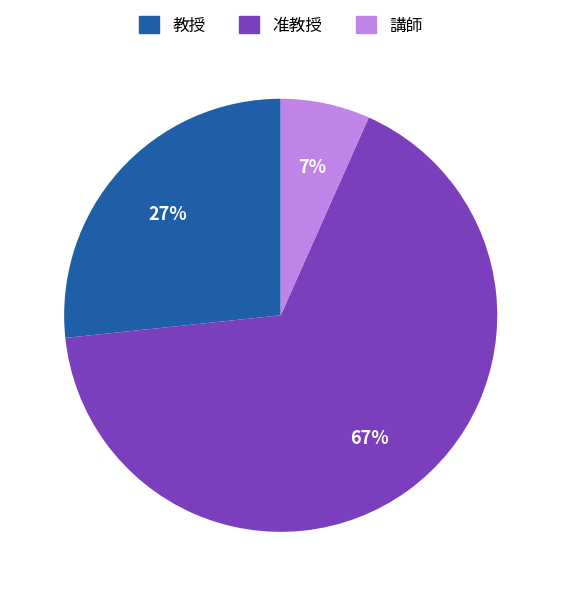

Which has a higher value, 教授 or 講師?

教授